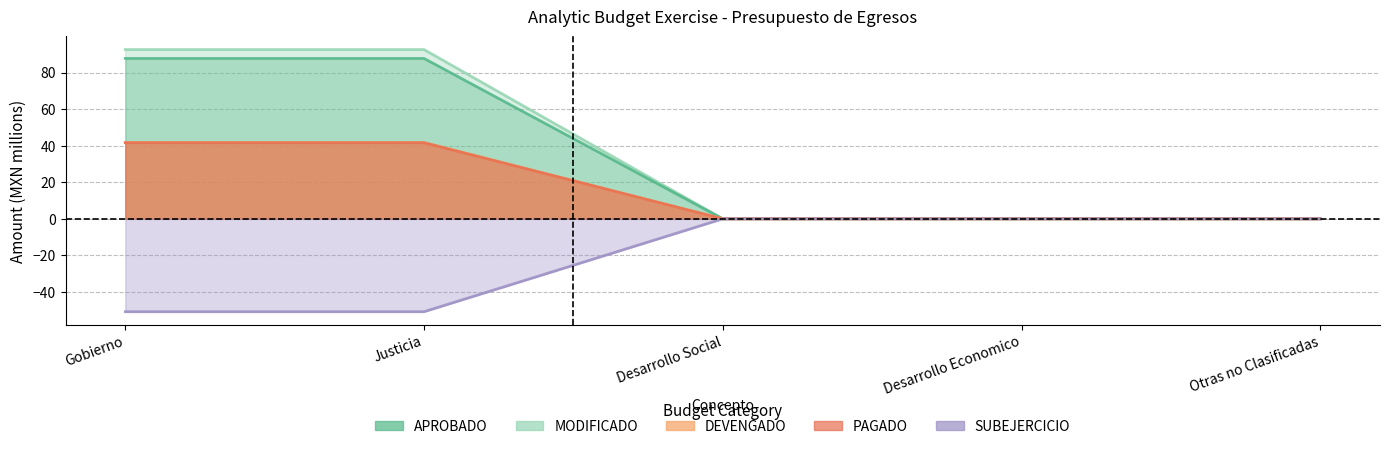

Is it true that MODIFICADO equals -42.1 at Desarrollo Social?

False